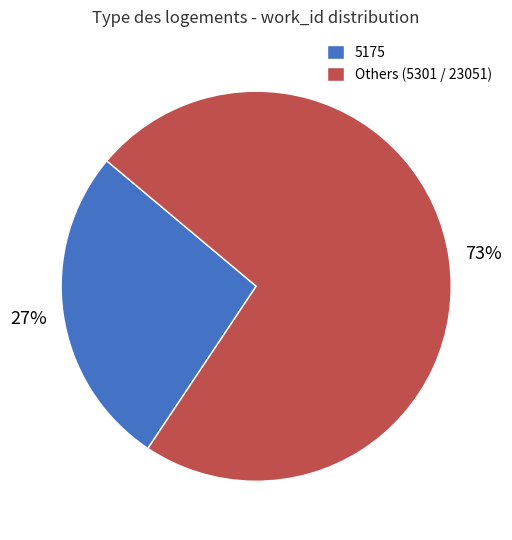

Is there any slice that represents more than half of the pie?

Yes